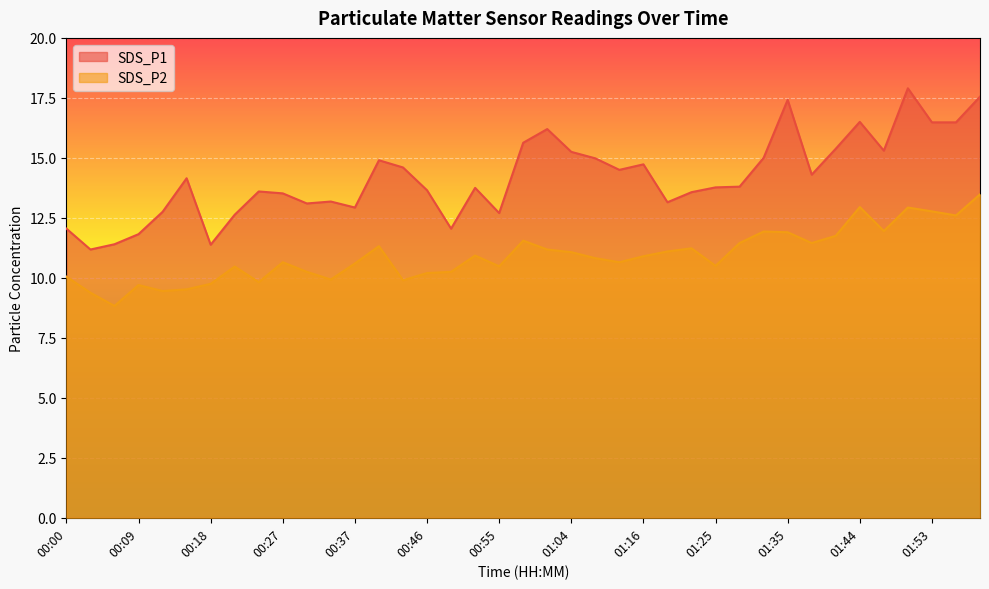

What are all the series names shown in the legend?

SDS_P1, SDS_P2